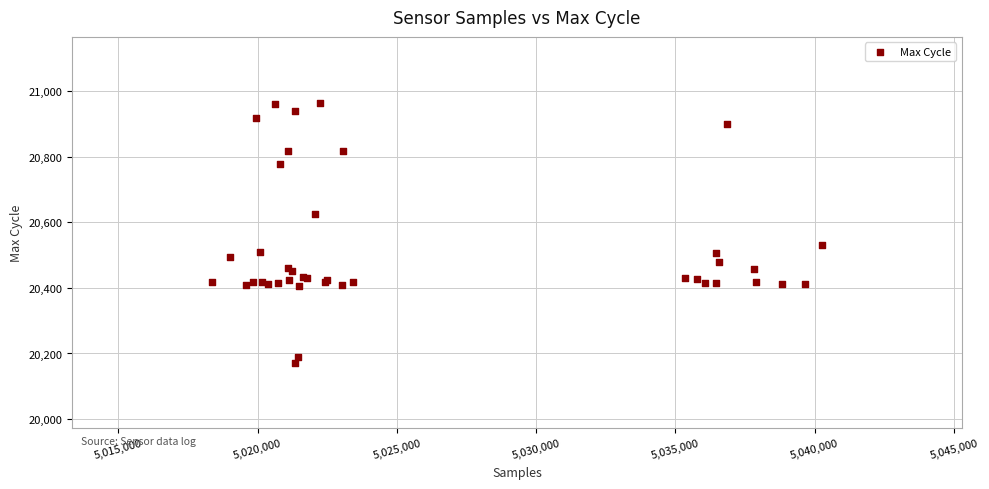

What Y value in the scatter plot is closest to 20568?

20530